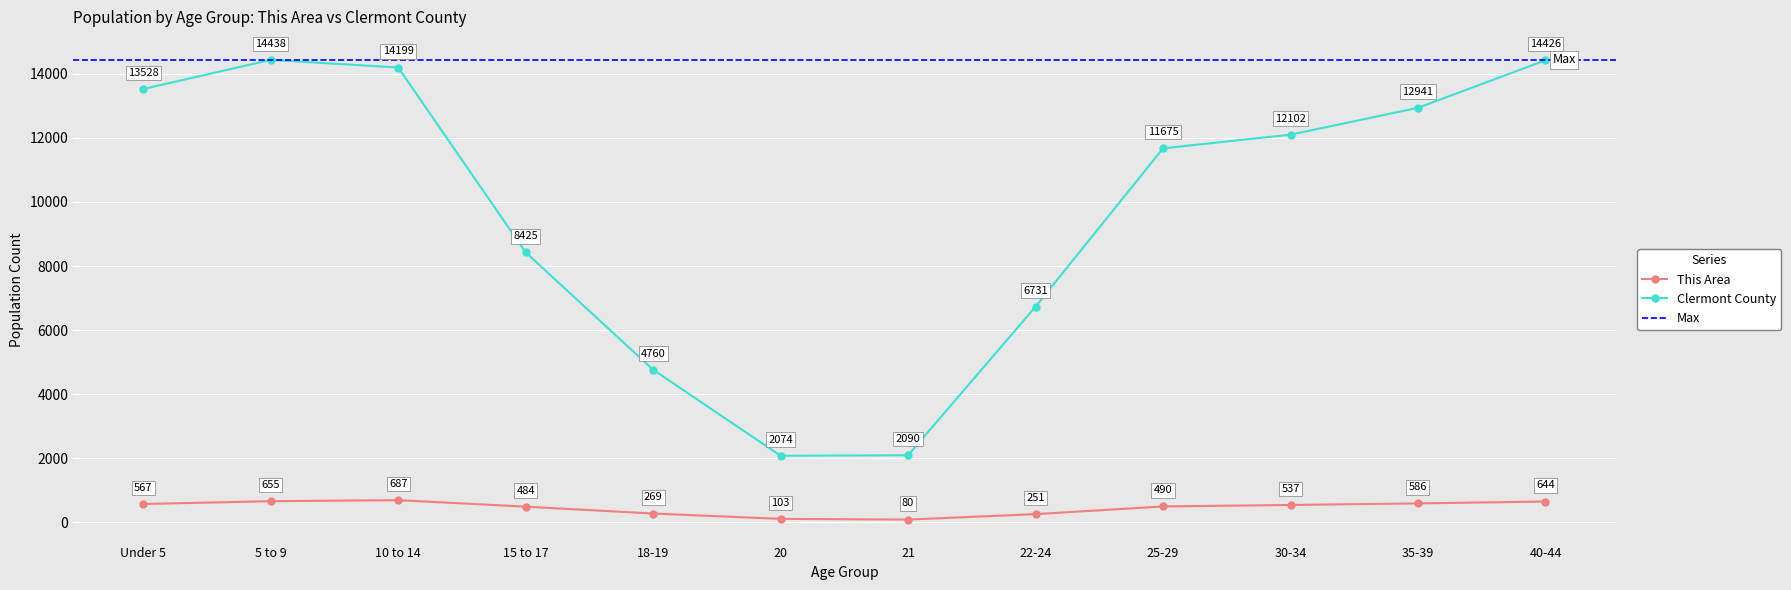

The value of This Area at 40-44 is 966. True or false?

False